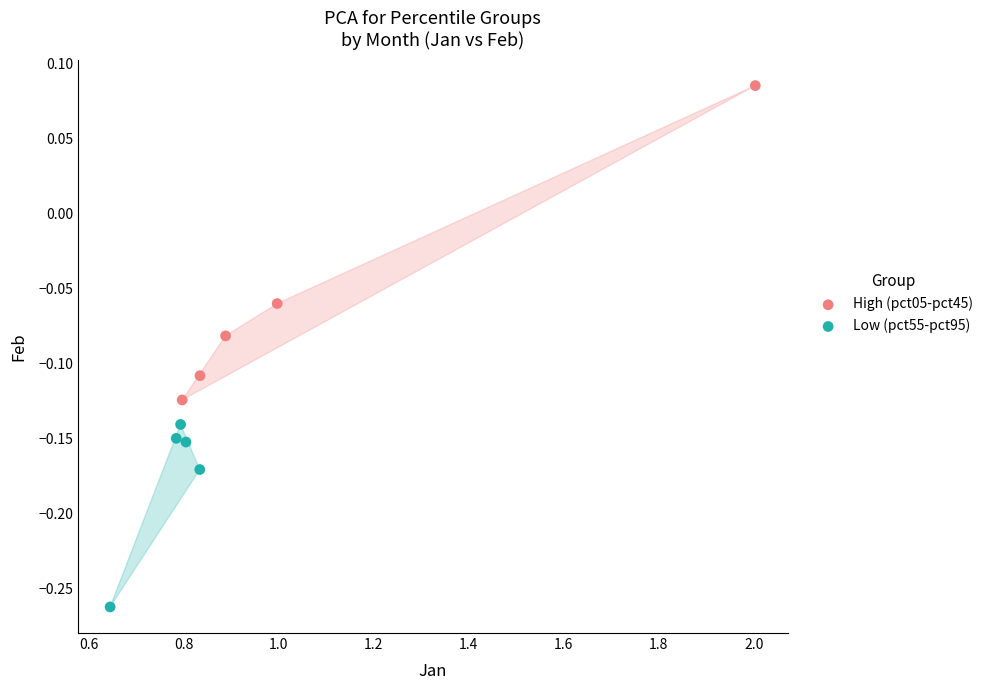

Which series has the widest spread of Y values?

High (pct05-pct45)